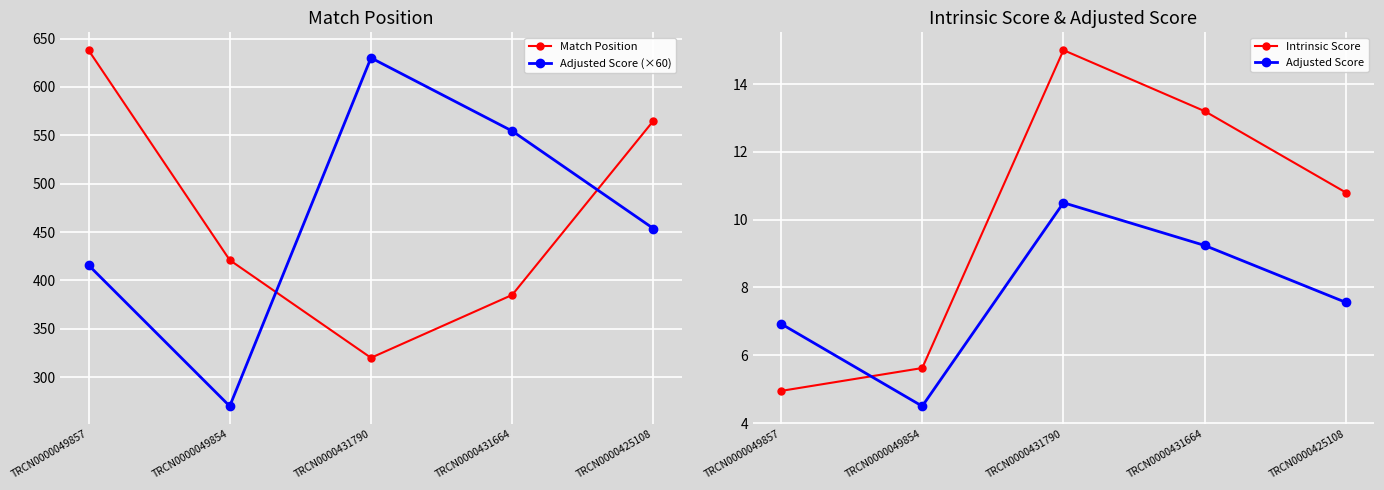

At which category does Adjusted Score (×60) reach its first local peak?

TRCN0000431790